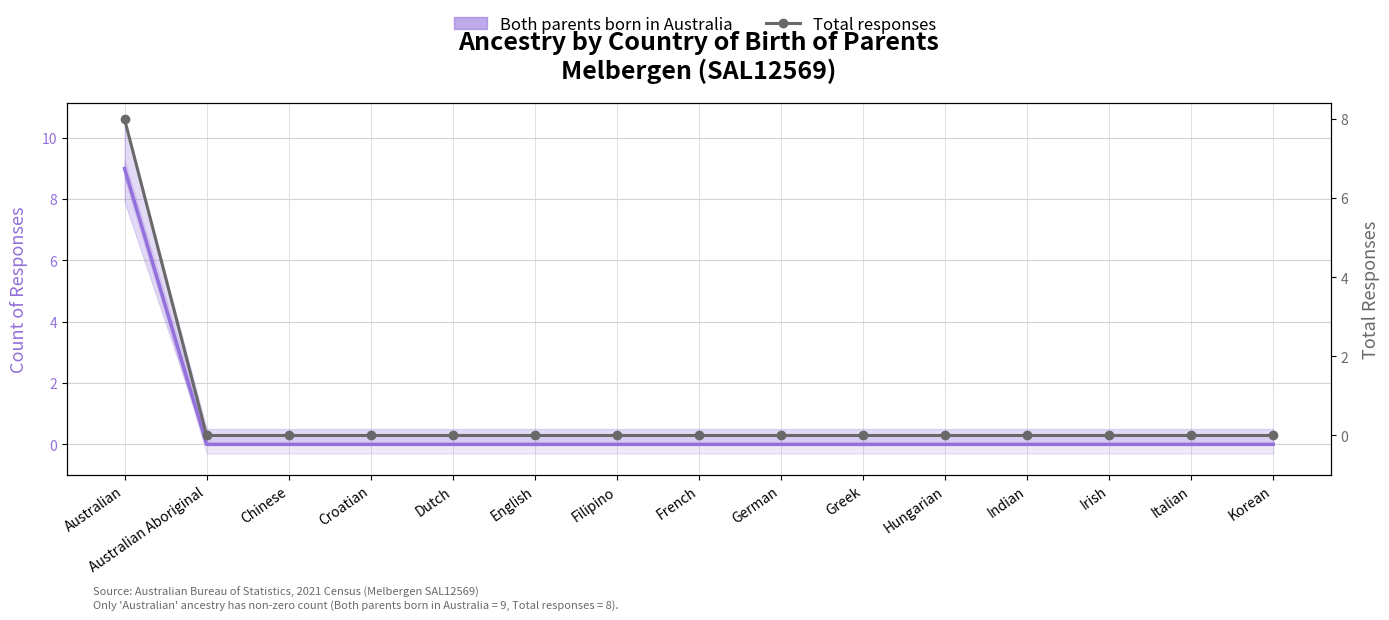

How many data points does each series have?

15